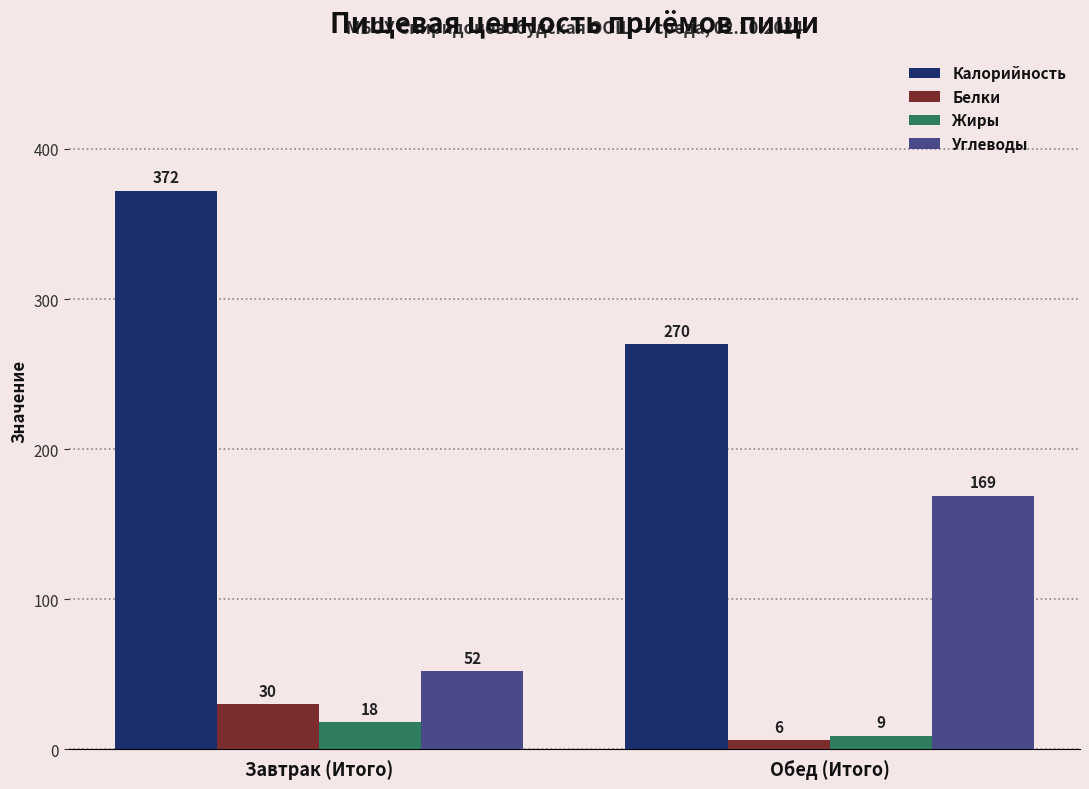

Read the Жиры value at Обед (Итого).

9